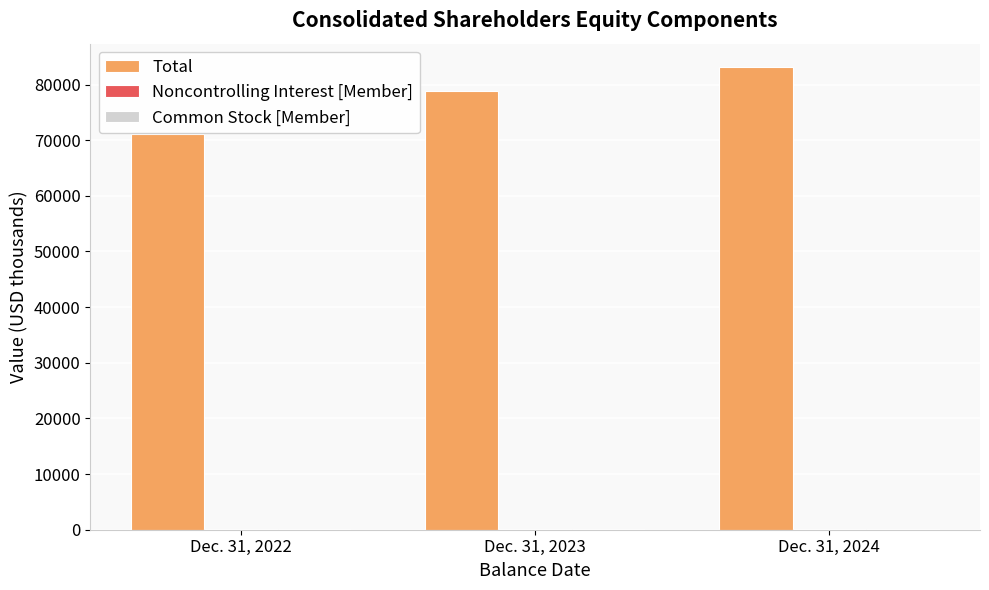

Which label corresponds to the largest value in the chart?

Dec. 31, 2024